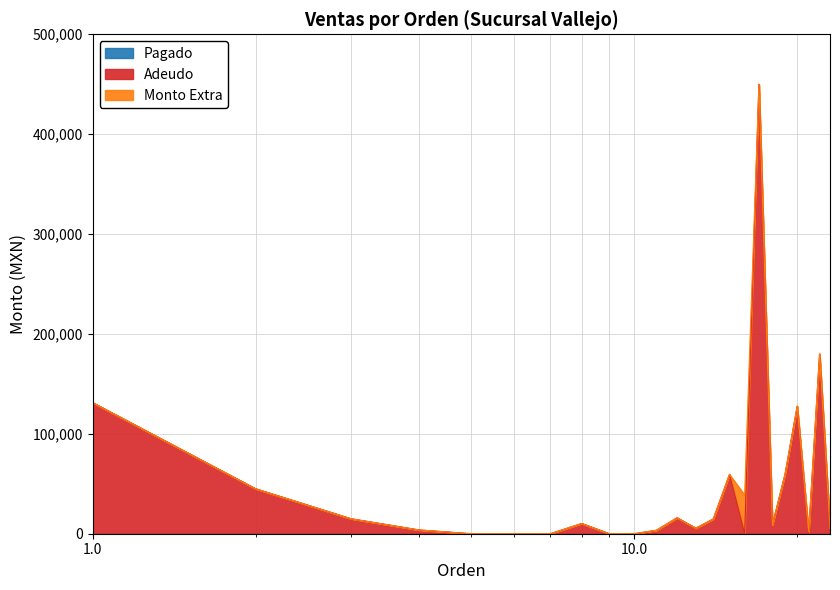

Reading left to right, transcribe all the data shown in this chart.

Monto: 131250.0	45000.0	15000.0	3822.0	0.0	0.0	0.0	10240.0	0.0	0.0	3486.0	16000.0	5530.0	14819.0	59400.0	38620.0	450000.0	8845.8	59920.0	127620.0	2040.0	180000.0	5400.0
Adeudo: 131250.0	45000.0	15000.0	3822.0	0.0	0.0	0.0	10240.0	0.0	0.0	3486.0	16000.0	5530.0	14819.0	59400.0	0.0	450000.0	8845.8	59920.0	127620.0	0.0	180000.0	5400.0